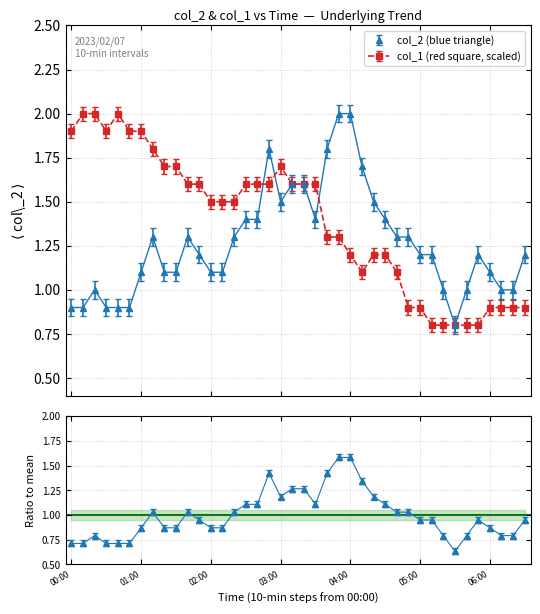

Rank the categories by col_1 value from highest to lowest.

00:10, 00:20, 00:40, 00:00, 00:30, 00:50, 01:00, 01:10, 01:20, 01:30, 03:00, 01:40, 01:50, 02:30, 02:40, 02:50, 03:10, 03:20, 03:30, 02:00, 02:10, 02:20, 03:40, 03:50, 04:00, 04:20, 04:30, 04:10, 04:40, 04:50, 05:00, 06:00, 06:10, 06:20, 06:30, 05:10, 05:20, 05:30, 05:40, 05:50